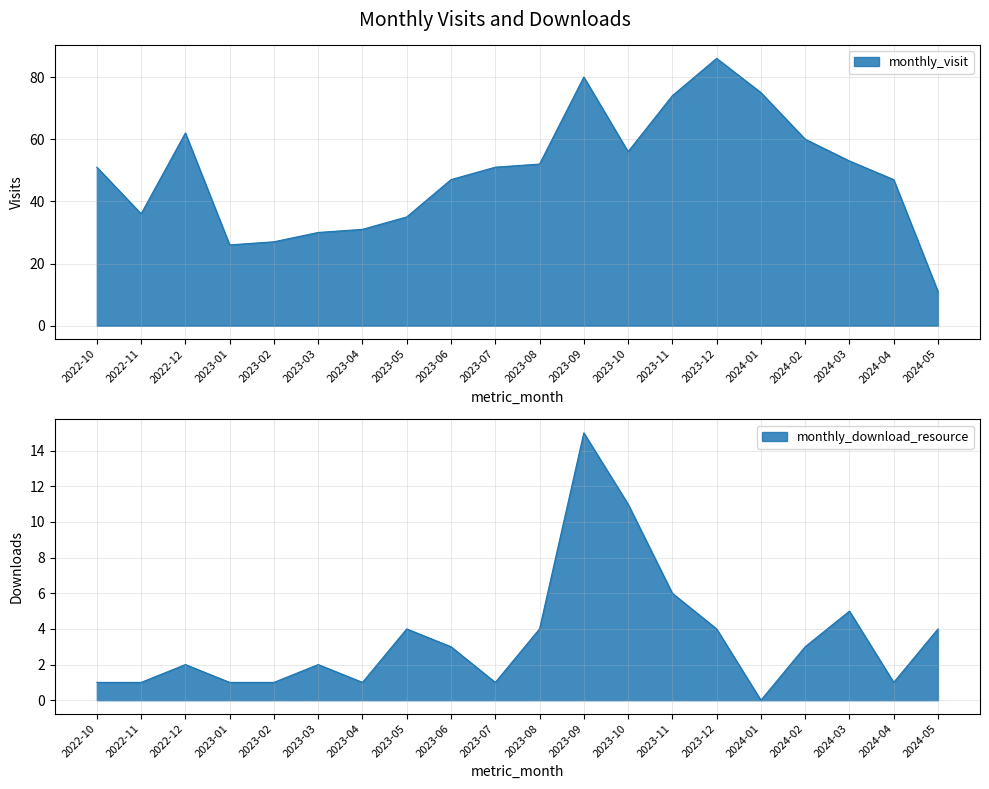

Reading left to right, what are all the values shown in this chart?

monthly_visit: 51	36	62	26	27	30	31	35	47	51	52	80	56	74	86	75	60	53	47	11
monthly_download_resource: 1	1	2	1	1	2	1	4	3	1	4	15	11	6	4	0	3	5	1	4